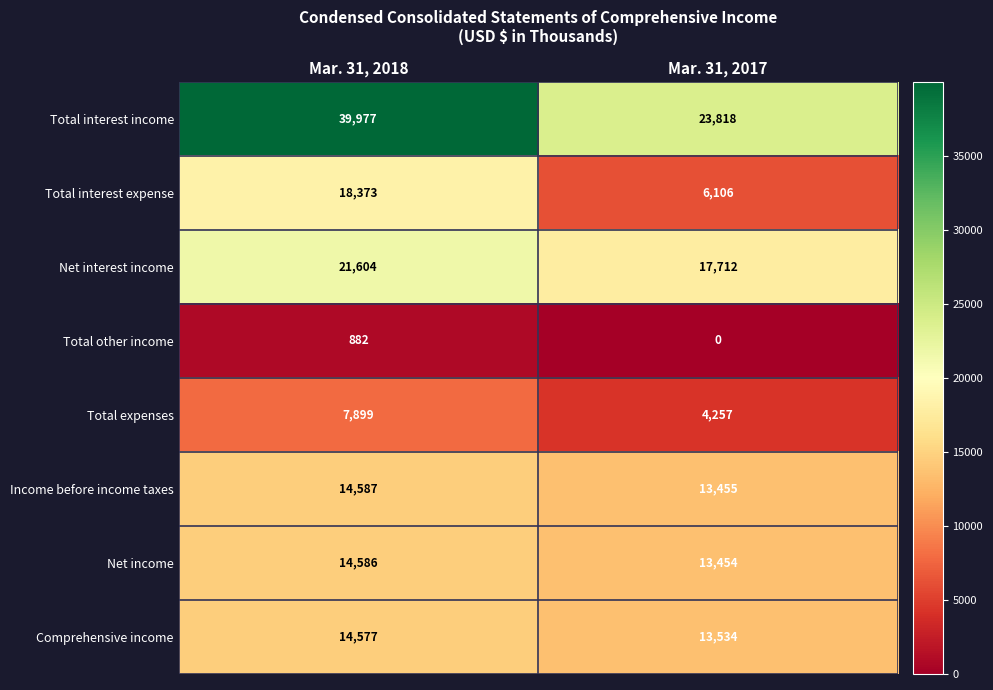

Is it true that Total expenses equals 4257 at Mar. 31, 2017?

True